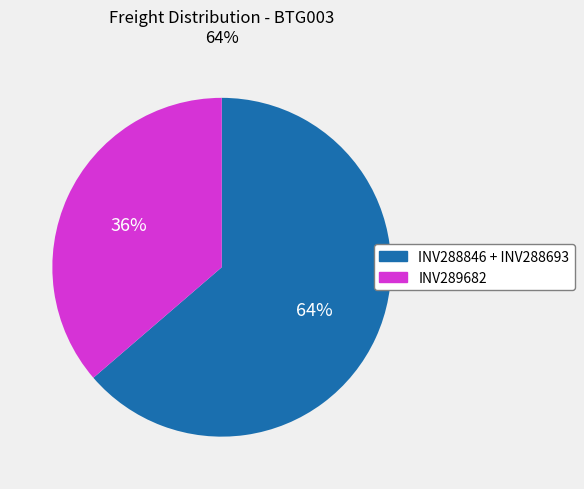

To the nearest percent, what is the average slice percentage?

50%